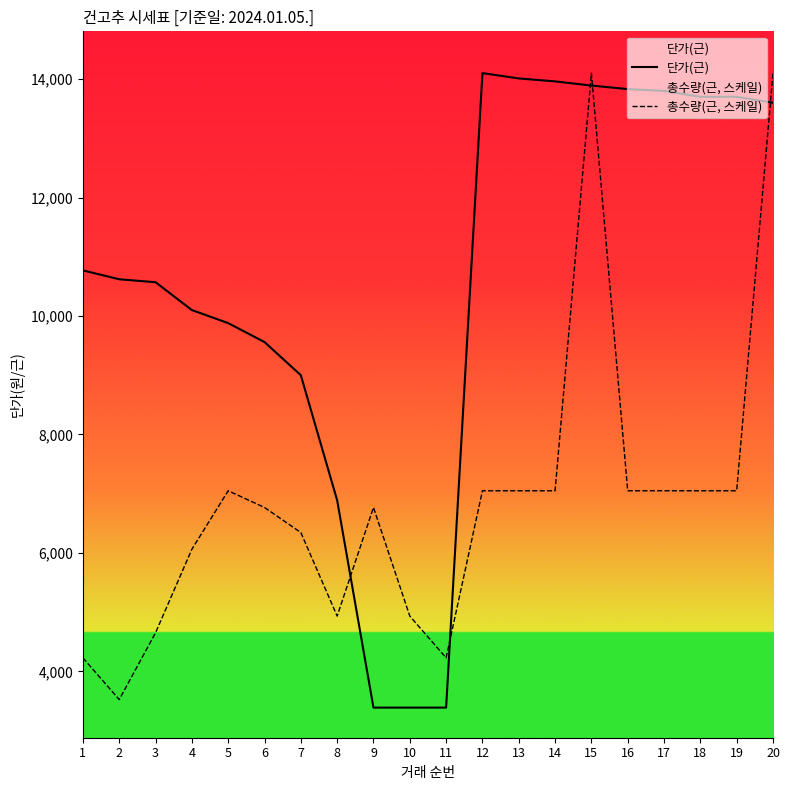

What is the difference between the second highest and minimum values in the 단가(근) series?

10620